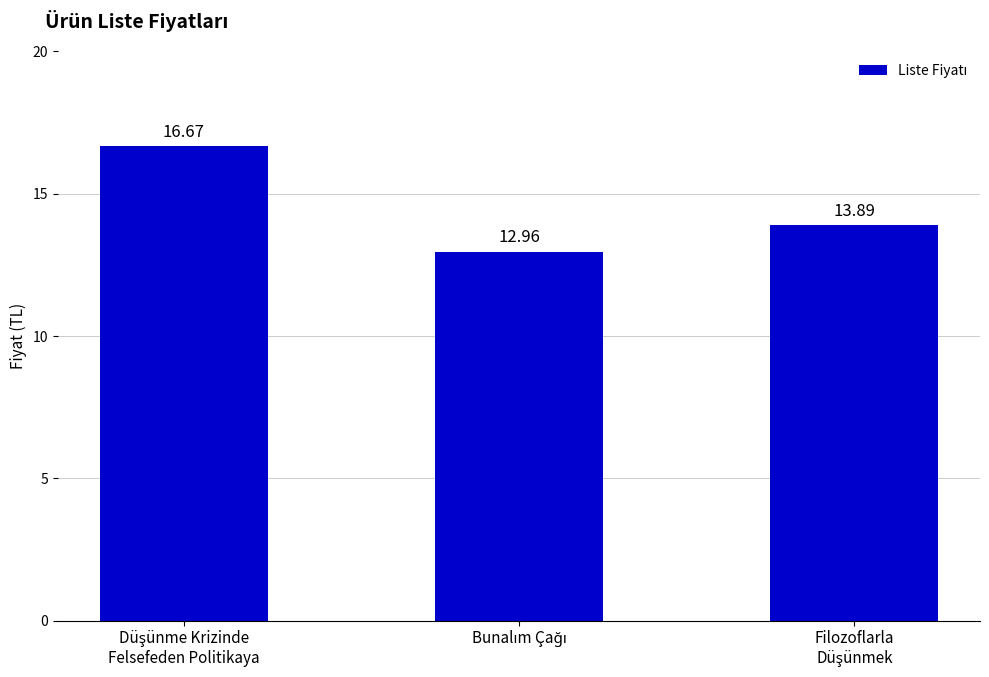

Reading left to right, list all the values displayed in this chart.

16.7	13.0	13.9